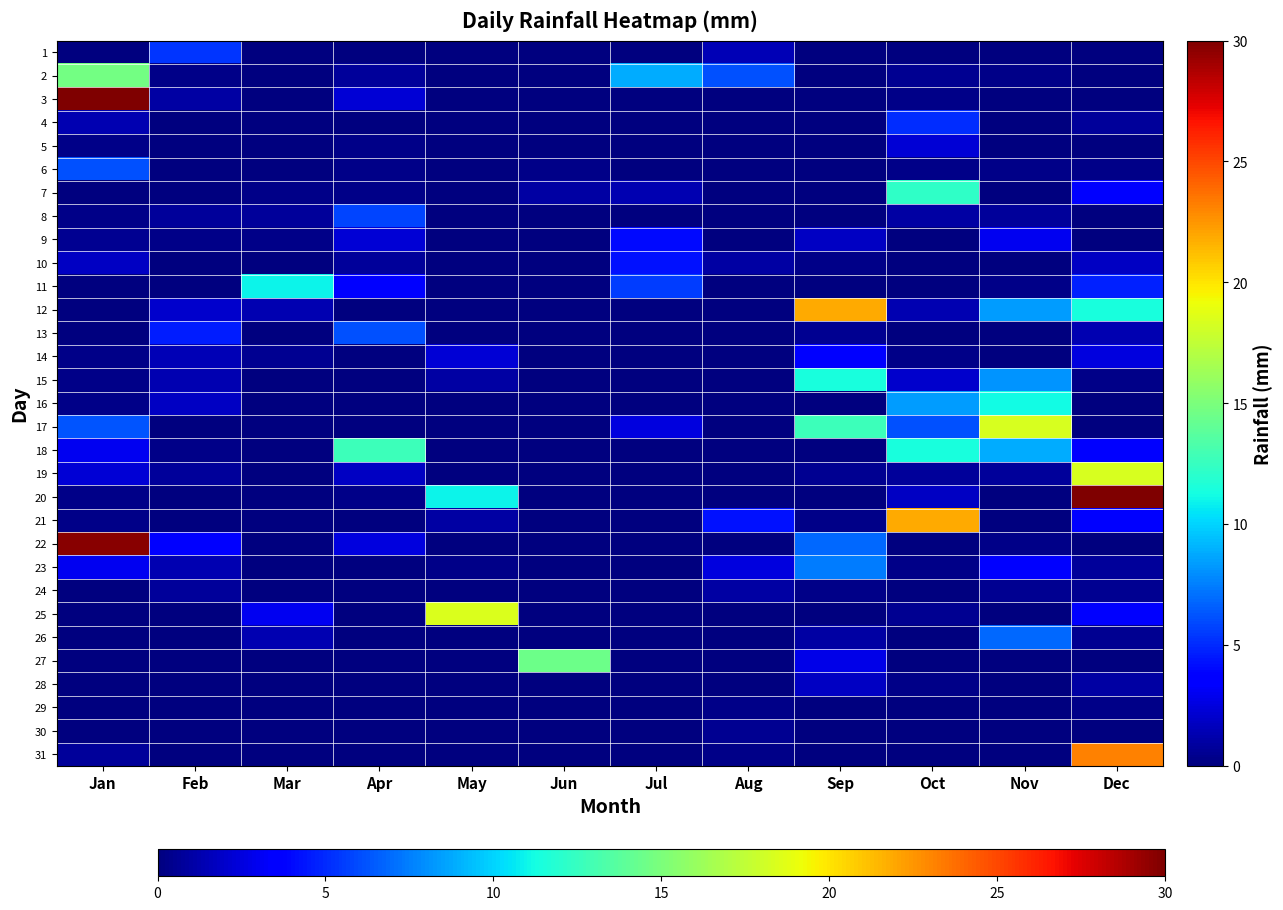

How many distinct data groups are displayed?

31